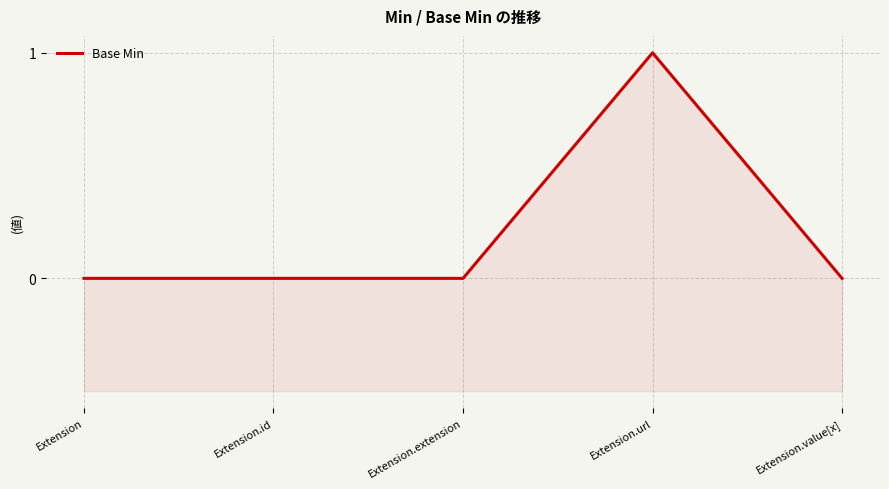

At which label is the value closest to 0?

Extension